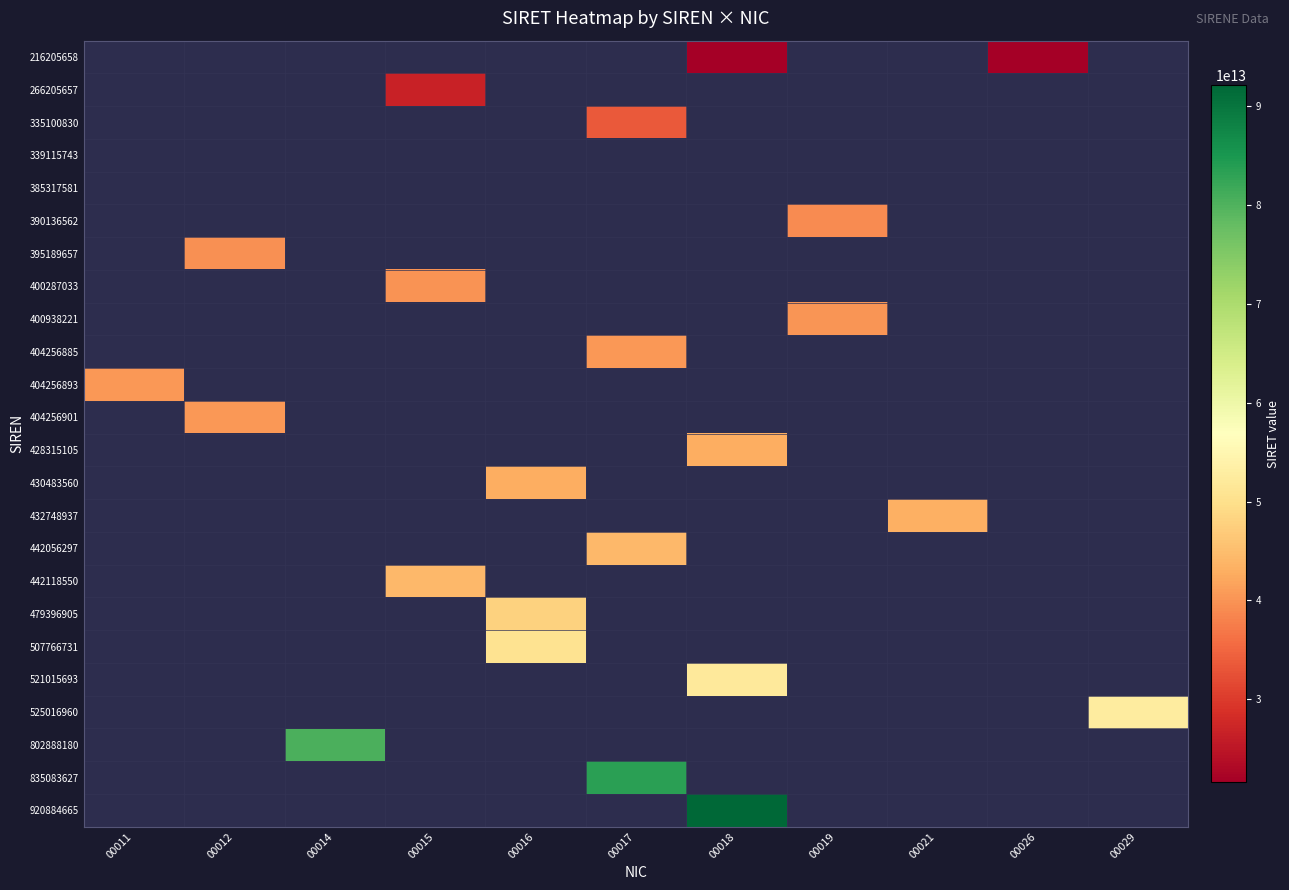

At which category does the chart reach its peak across all series?

00018